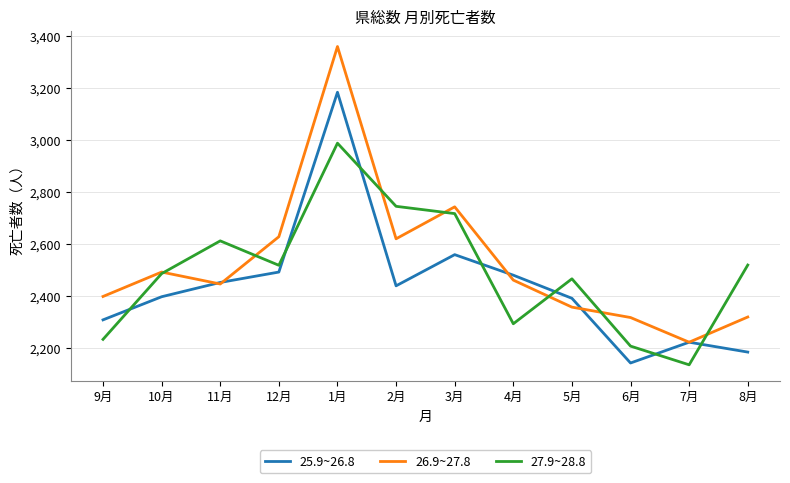

Which category has the lowest value in the 27.9~28.8 series?

7月